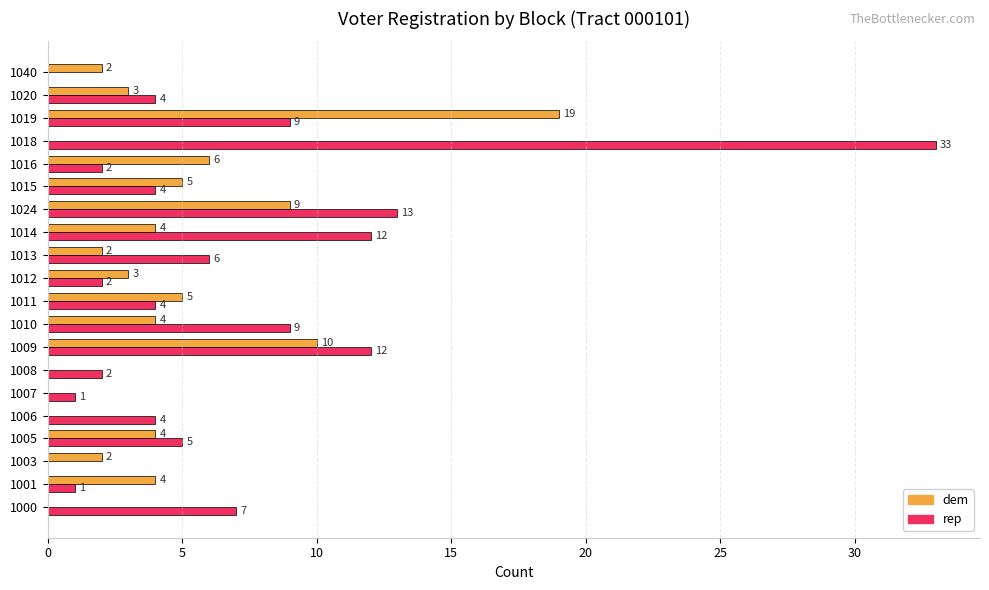

Which series changed the most between 1006 and 1012?

dem